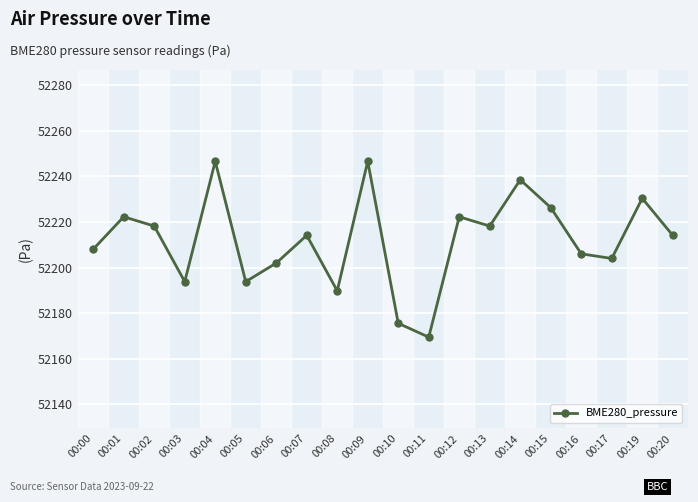

What is the maximum value shown in the chart?

52246.5